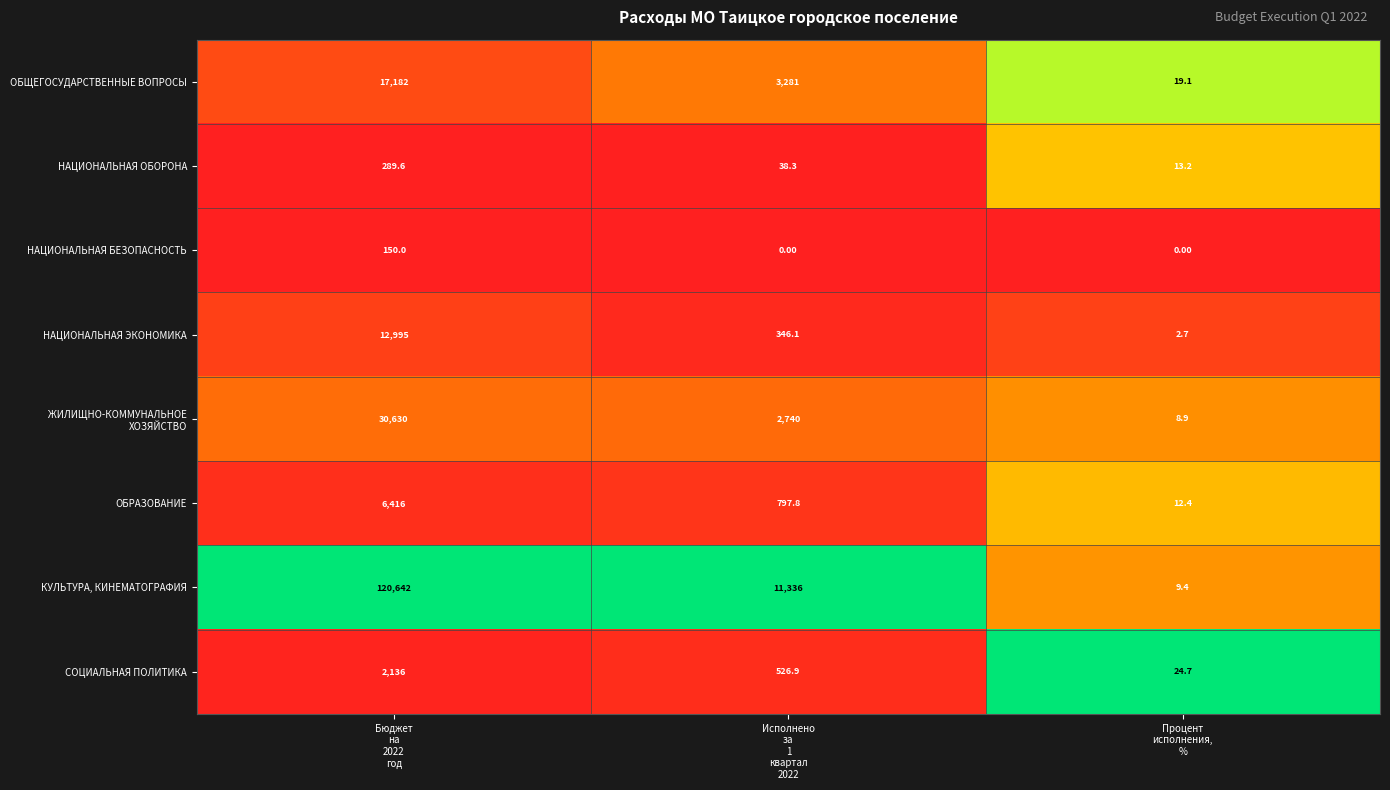

Which series has the largest total across all categories?

КУЛЬТУРА, КИНЕМАТОГРАФИЯ